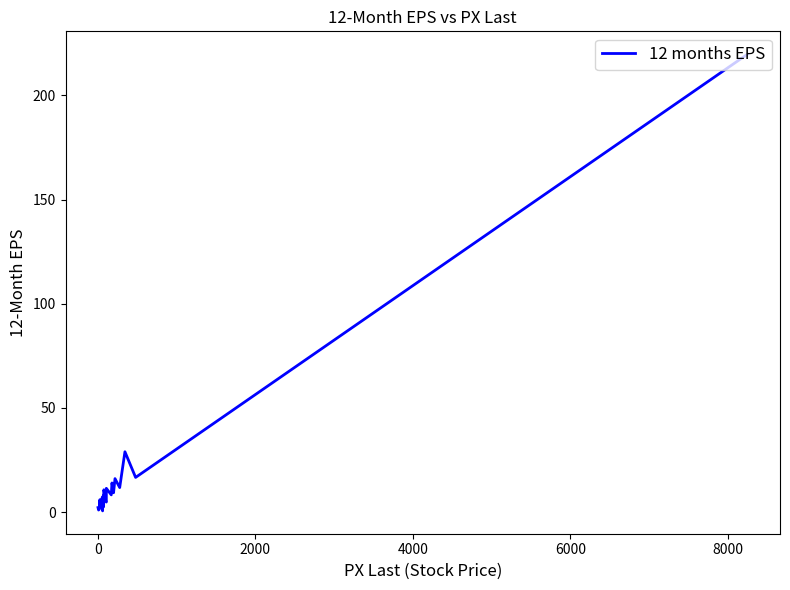

What is the greatest value displayed?

219.7